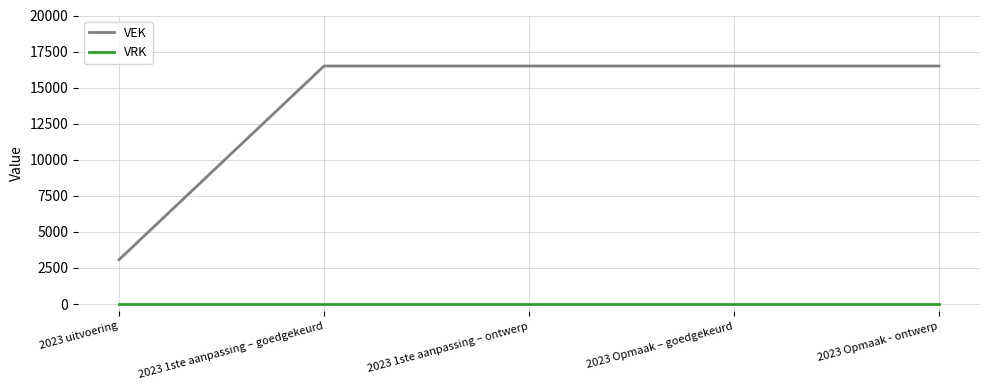

Reading left to right, extract all data points from this chart.

VEK: 3071	16500	16500	16500	16500
VRK: 0	0	0	0	0